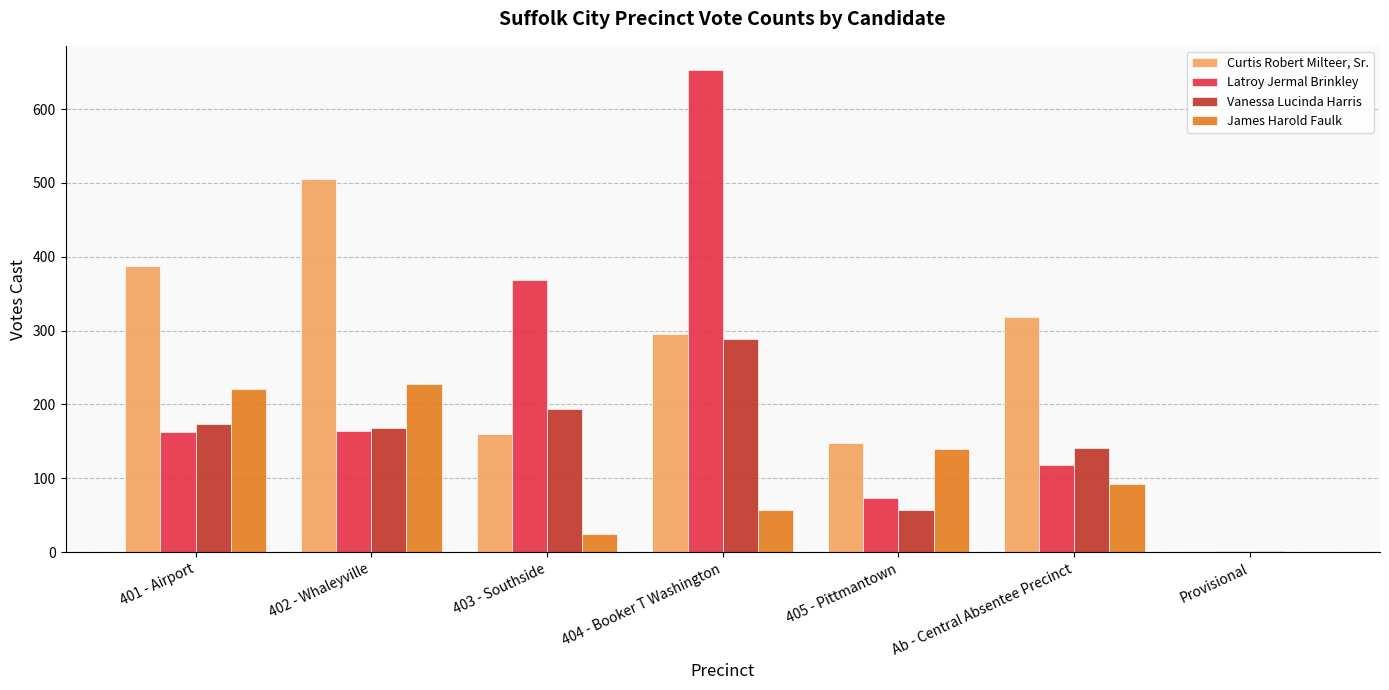

Where is Curtis Robert Milteer, Sr. nearest to the value 253?

404 - Booker T Washington